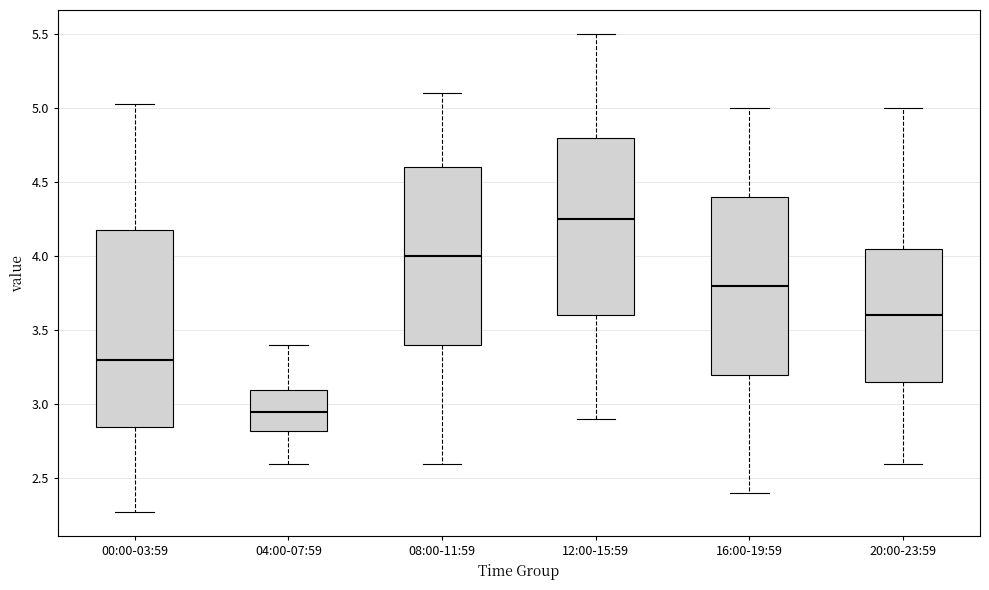

Which box is the tallest, from its lower edge to its upper edge?

00:00-03:59